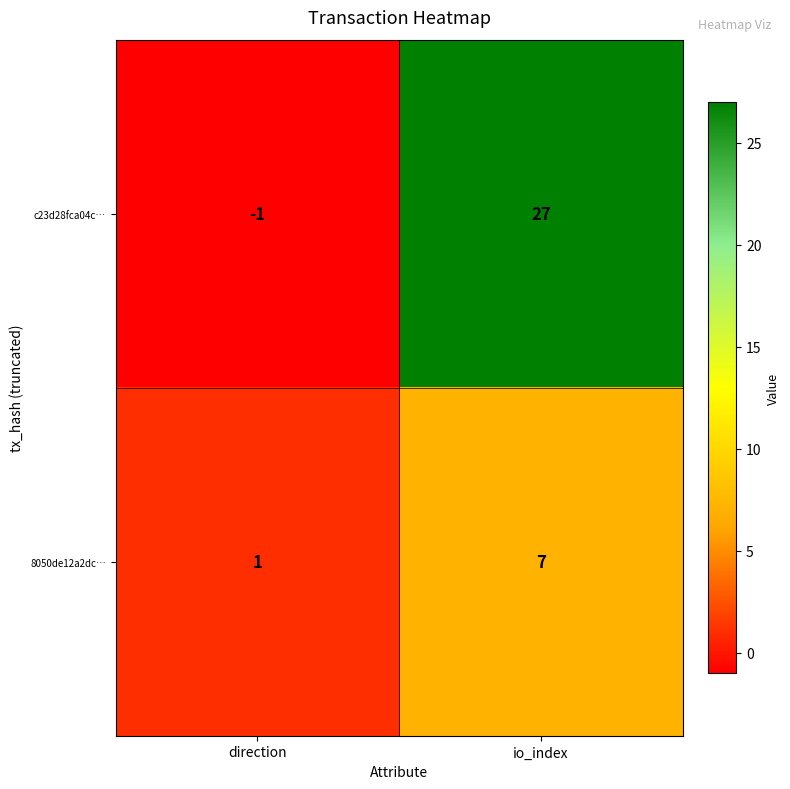

What is the average value of the 8050de12a2dc… series?

4